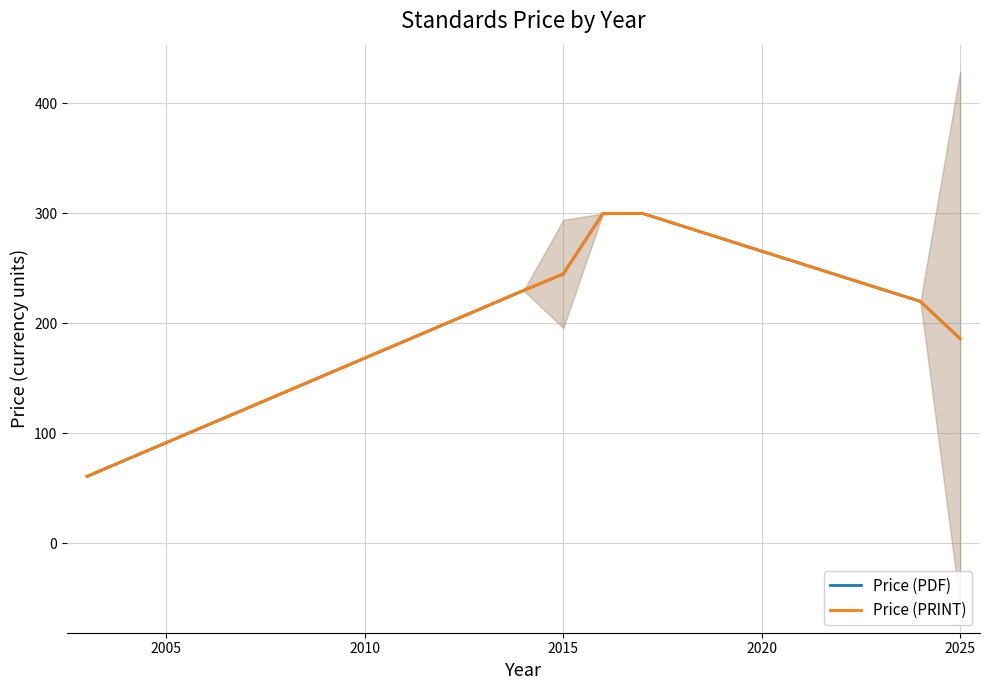

What is the value of the Price (PDF) point at the 3rd from the left?

245.0